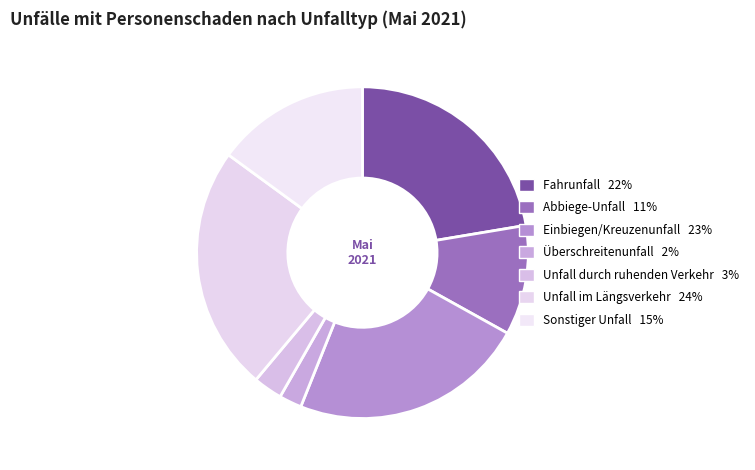

To the nearest percent, what is the average slice percentage?

14%